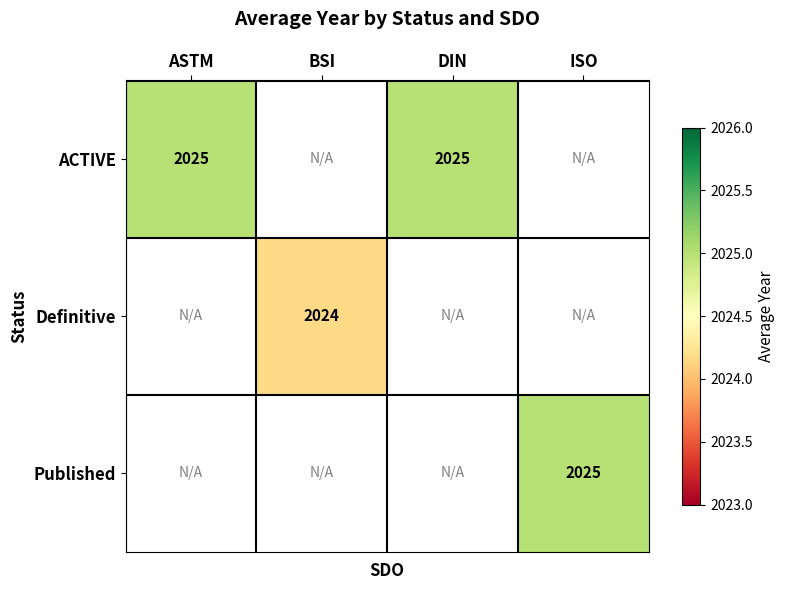

True or false: Definitive has a value of 3008 at BSI.

False